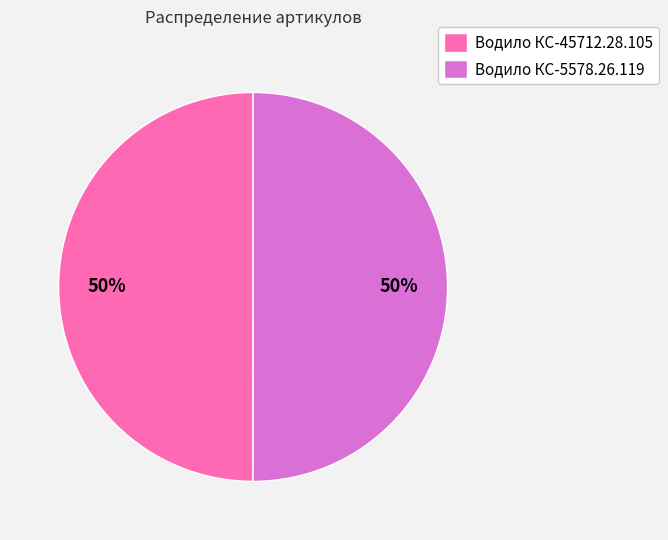

What percentage is the Водило КС-45712.28.105 slice, to the nearest percent?

50%